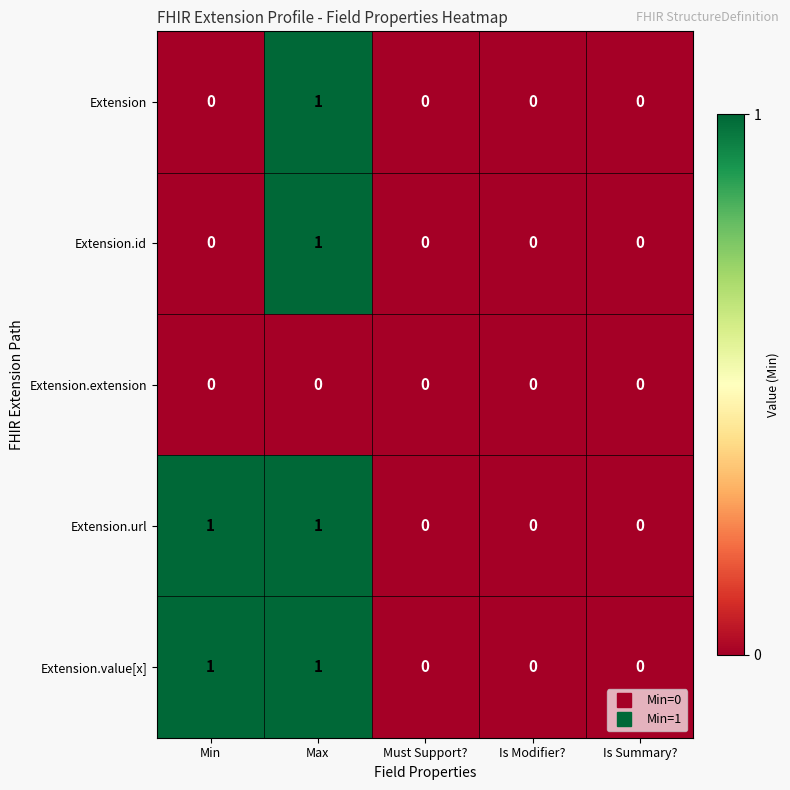

How many data points does each series have?

5